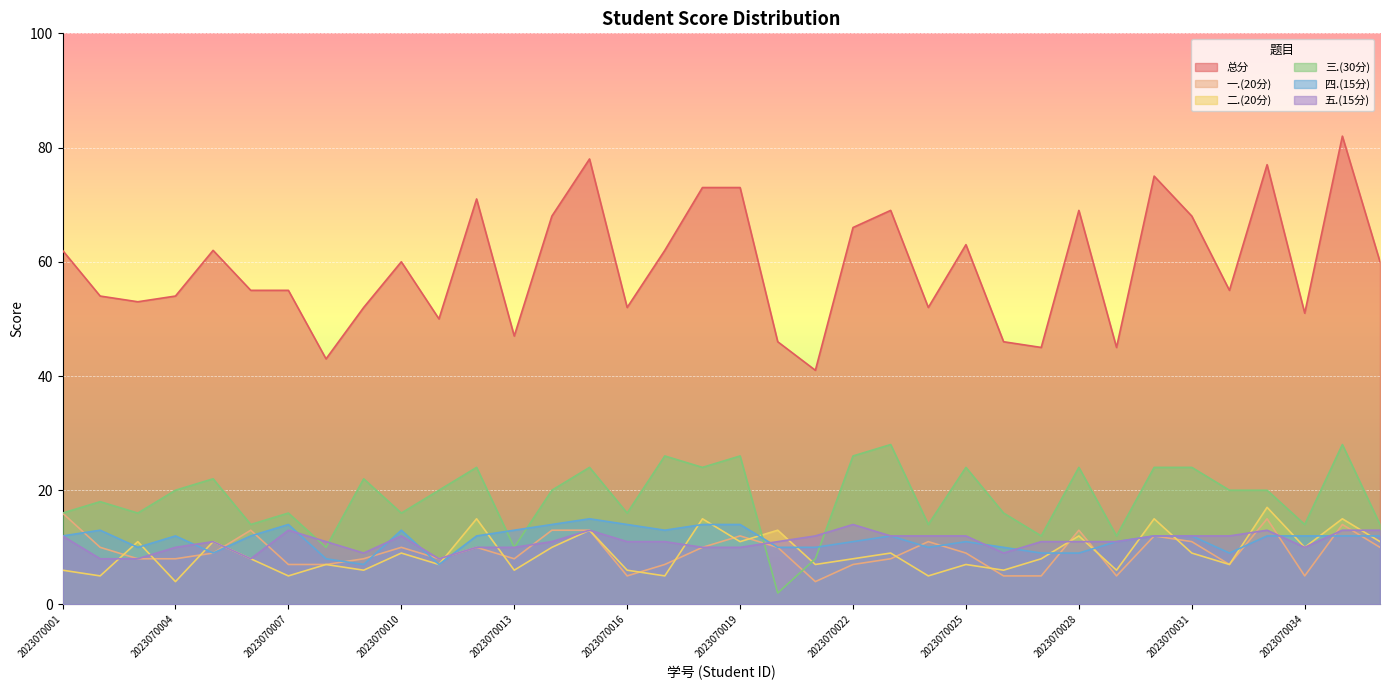

How many 四.(15分) values are between 10 and 13?

23